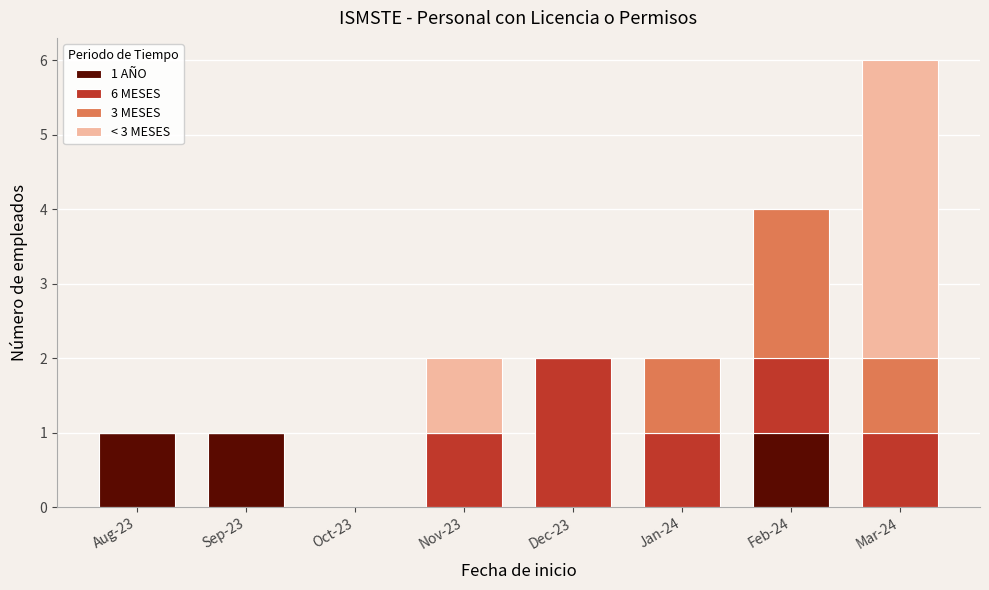

The 1 AÑO series shows 0 at Dec-23. True or false?

True